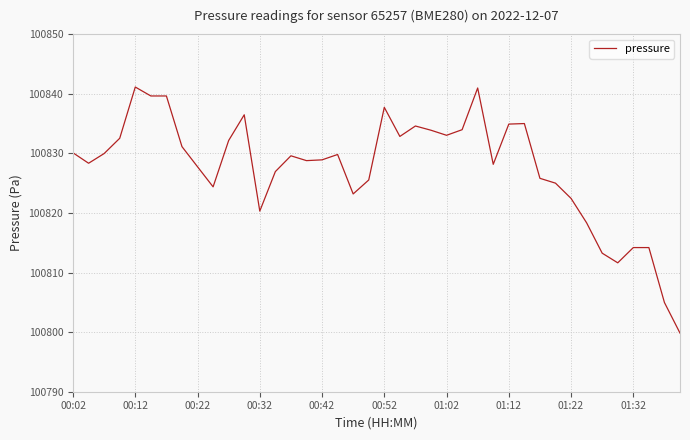

True or false: there are more than 0 points higher than both neighbors.

True